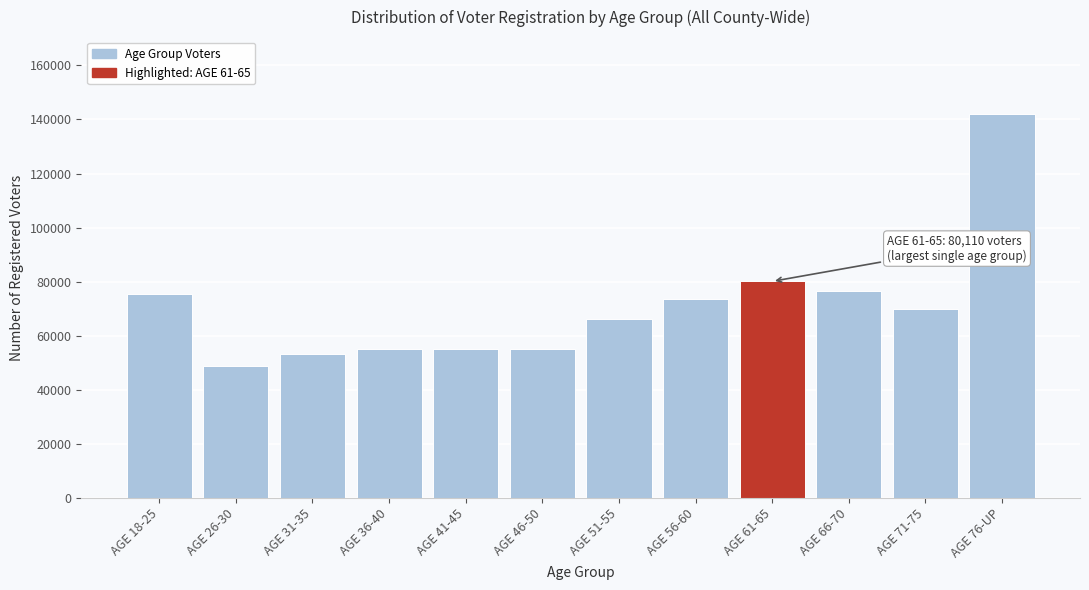

At which label is the value closest to 95518?

AGE 61-65